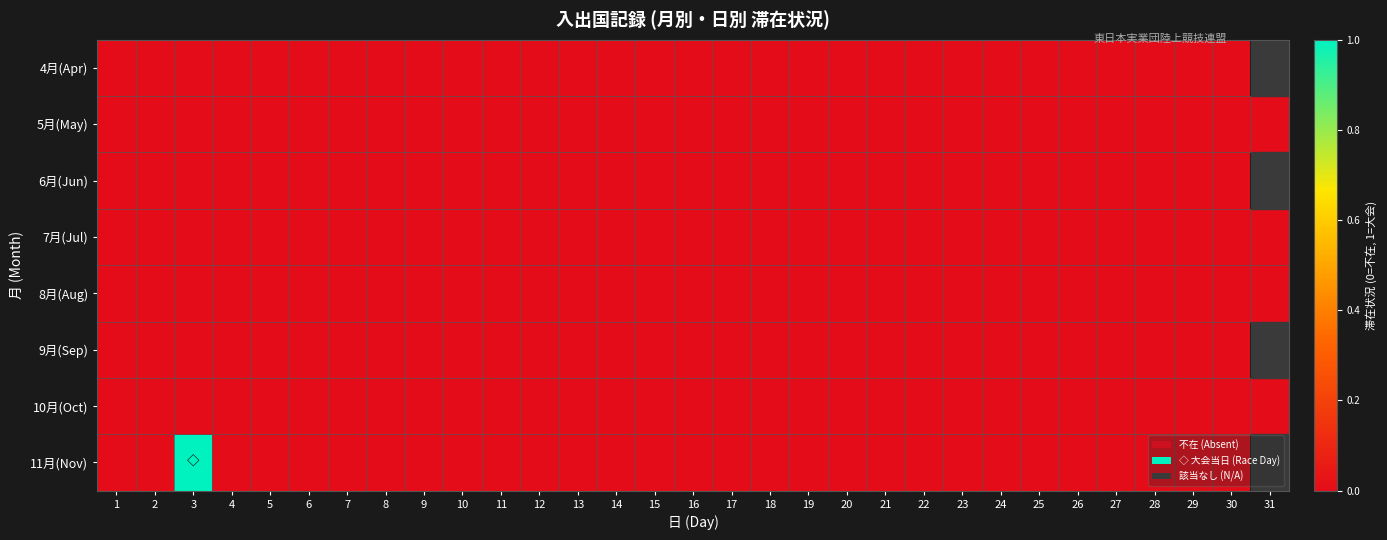

Which category has the lowest value across all series?

1